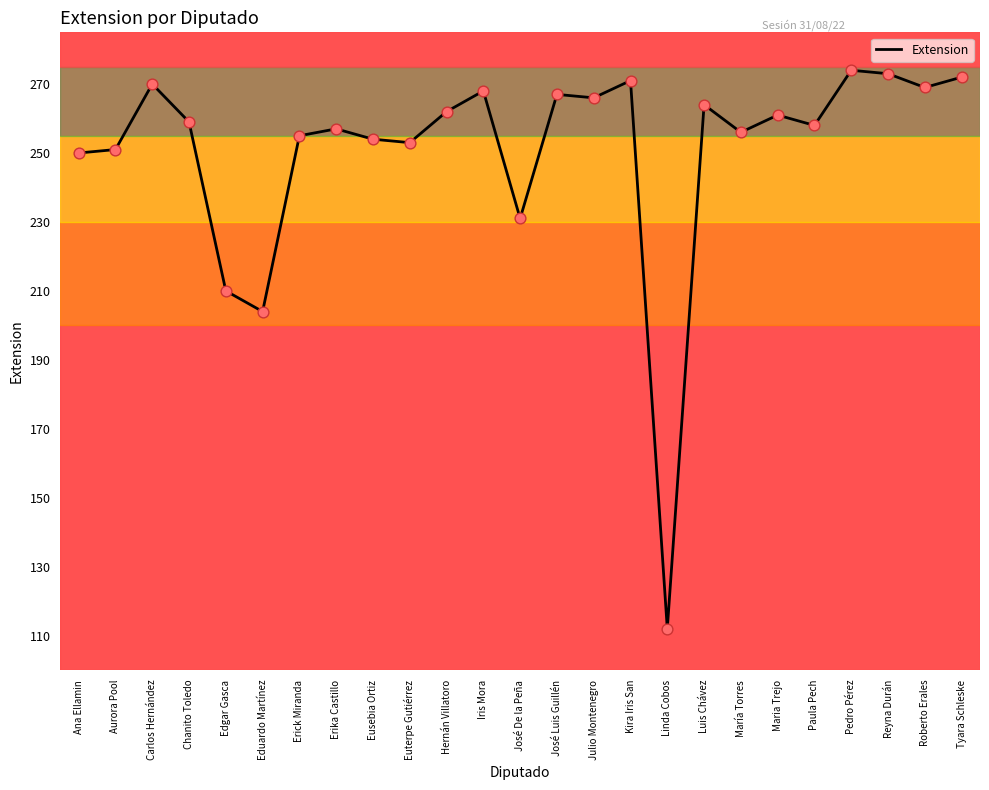

What is the change in value from Ana Ellamin to Tyara Schleske?

+22